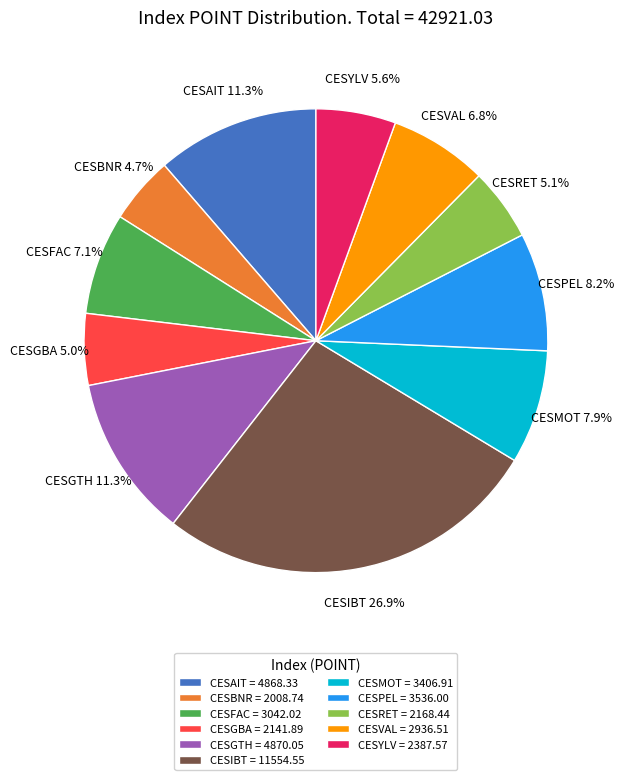

Which category has the biggest portion of the pie?

CESIBT